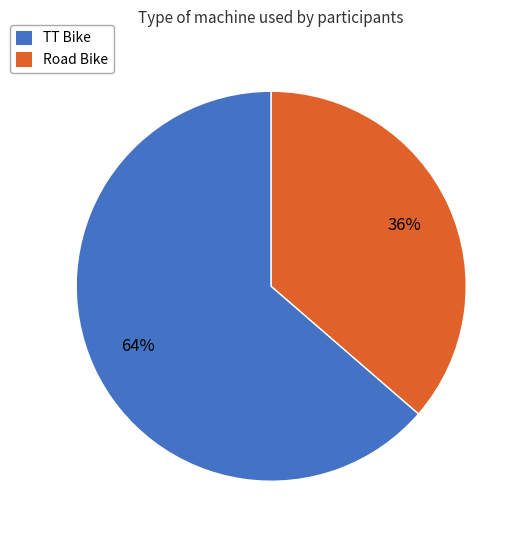

To the nearest percent, what is the combined percentage of TT Bike and Road Bike?

100%